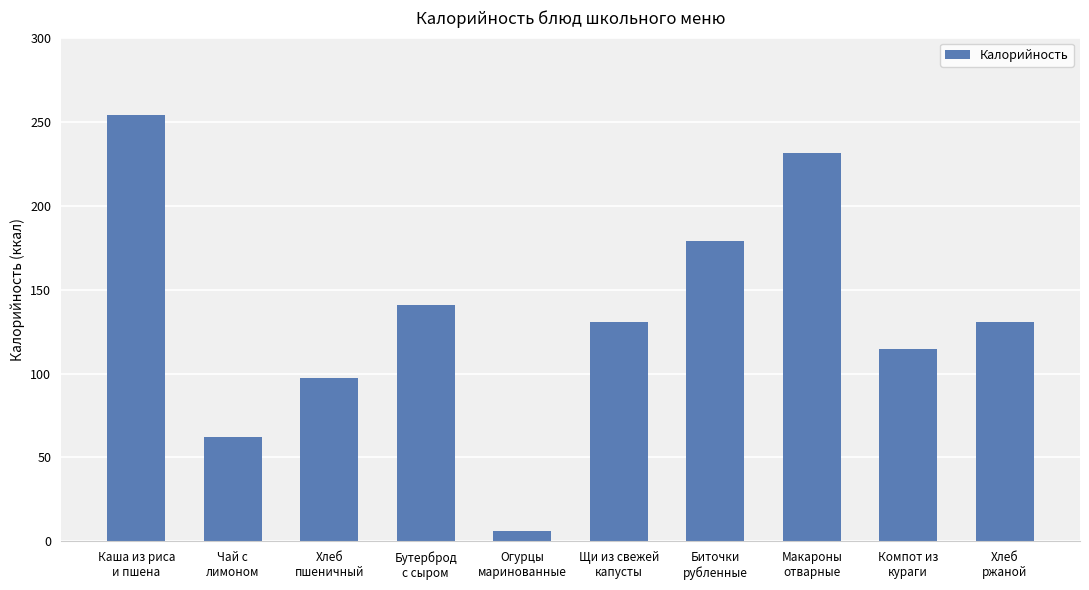

At which label does the data first exceed 130?

Каша из риса
и пшена